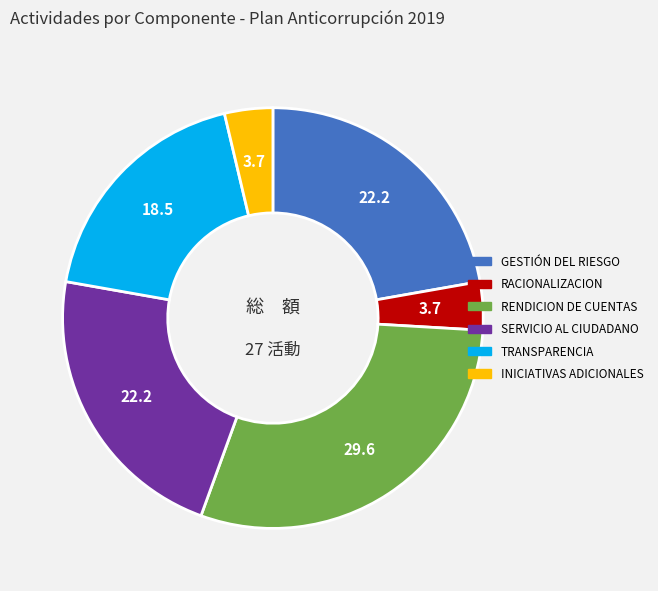

Count the number of slices in the pie.

6